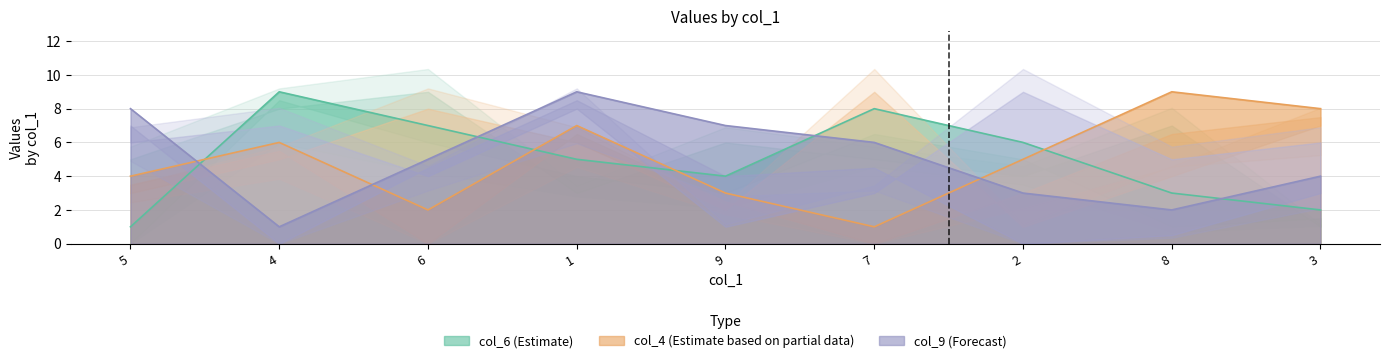

What is the value of the col_9 point at the 2nd from the left?

1